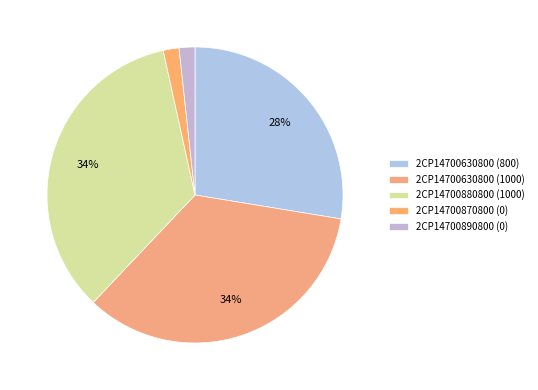

Between 2CP14700880800 (1000) and 2CP14700630800 (1000), which is larger?

2CP14700880800 (1000)